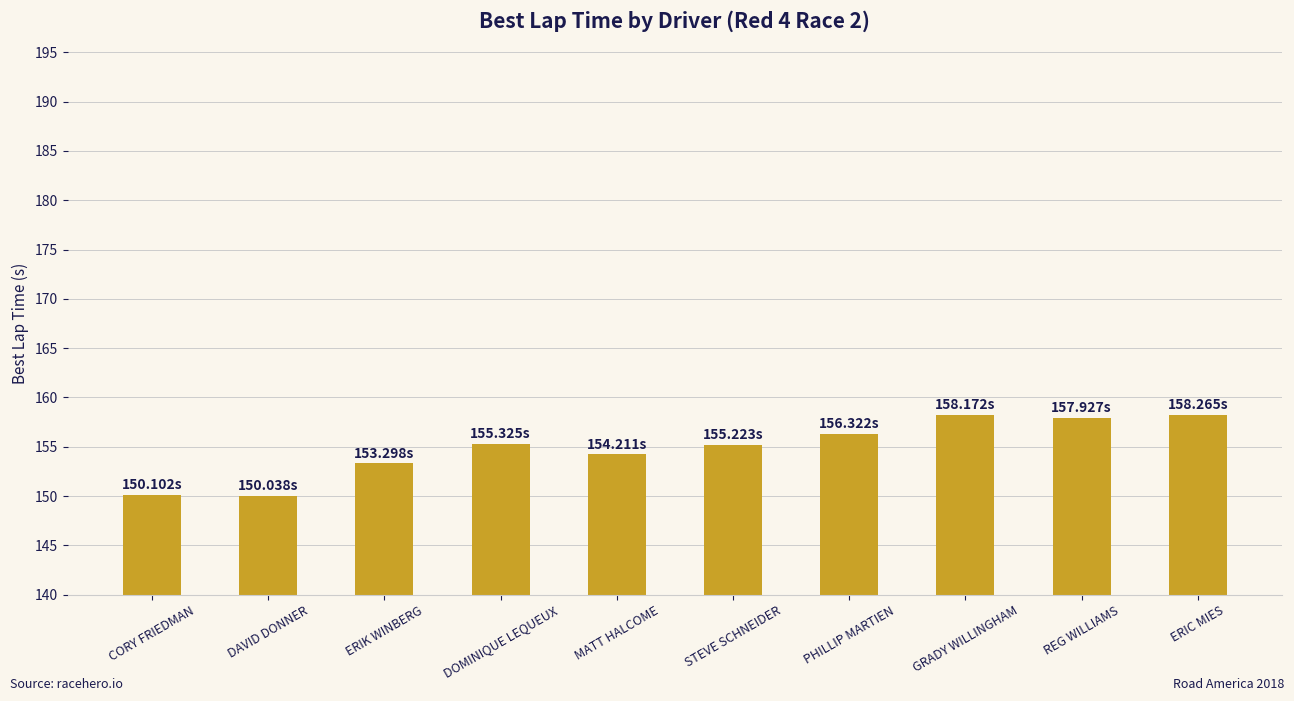

The chart shows a value of 272.9 at REG WILLIAMS. True or false?

False